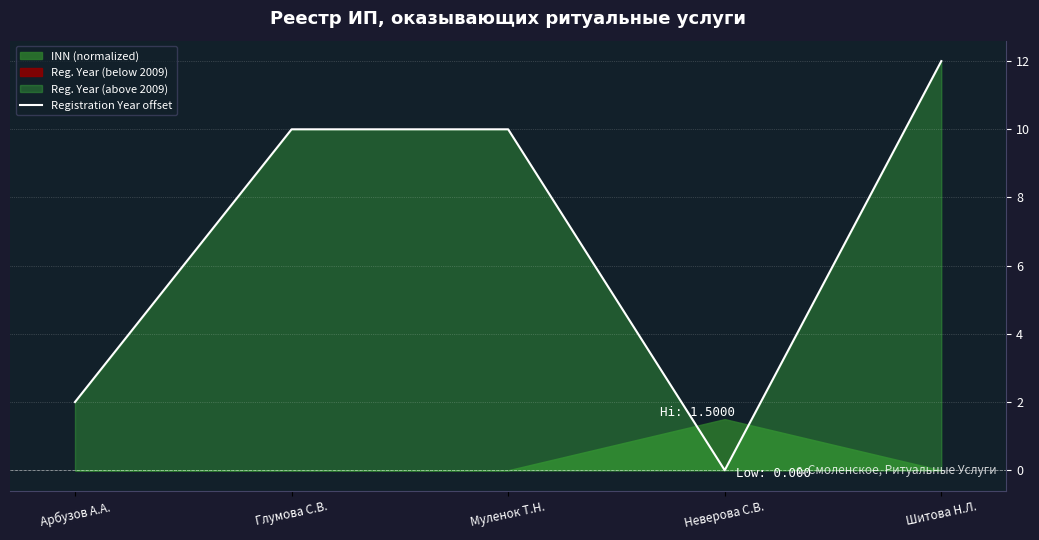

How many categories are shown in the chart?

5